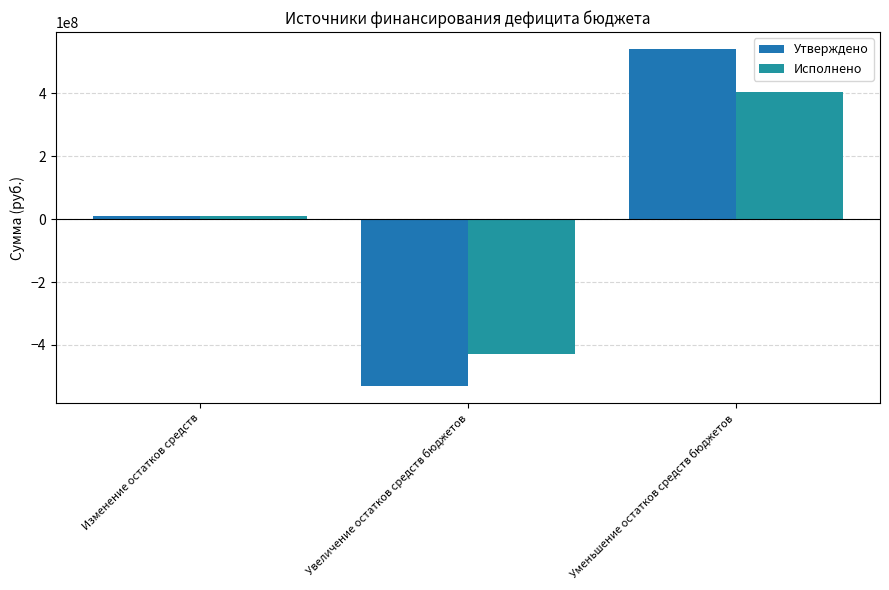

List the series in order of their peak value, lowest first.

Исполнено, Утверждено